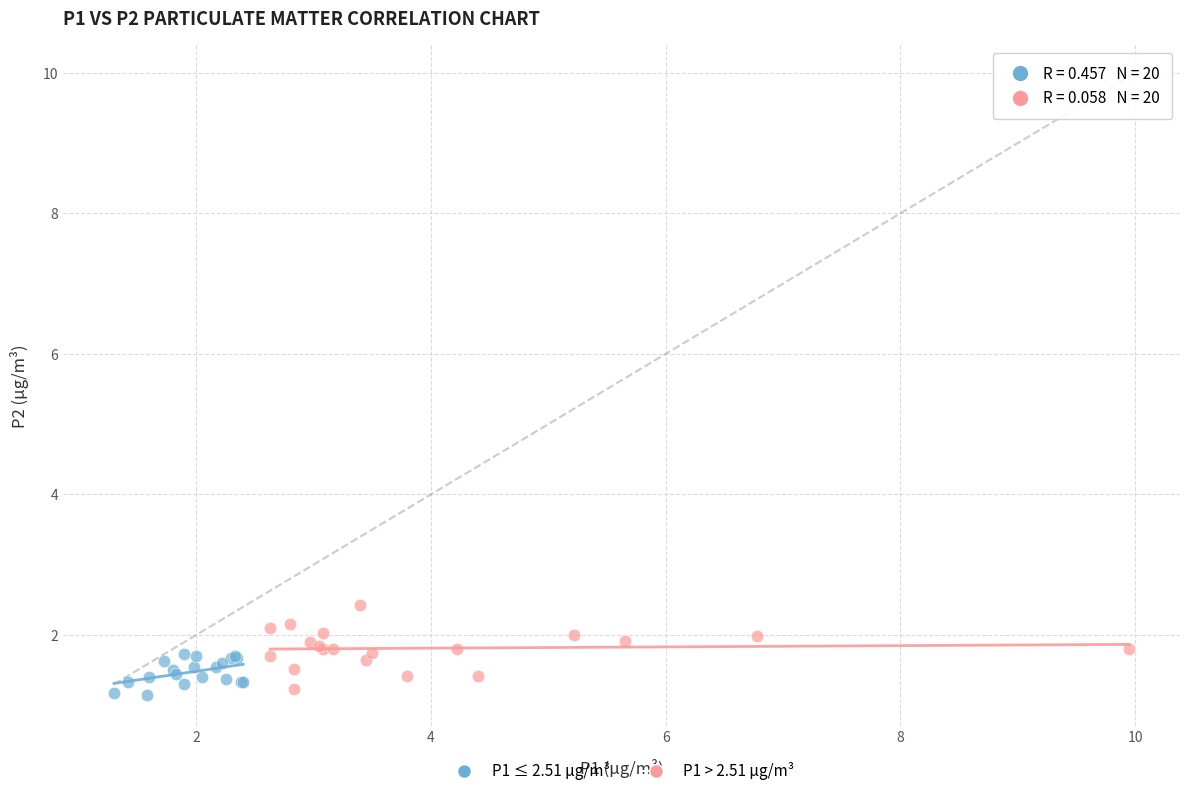

What are all the series names shown in the legend?

P1 ≤ 2.51 μg/m³, P1 > 2.51 μg/m³